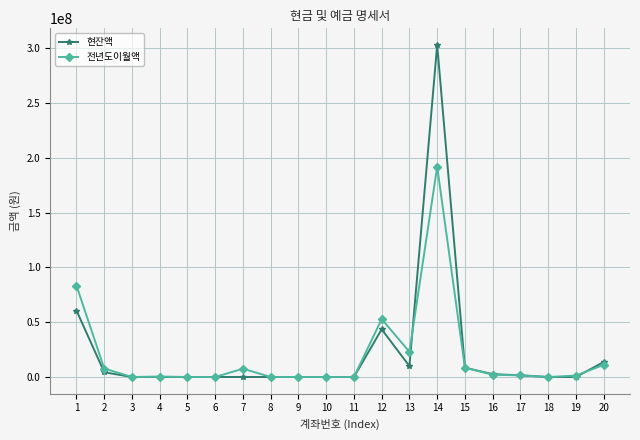

How many lines are shown in the chart?

2